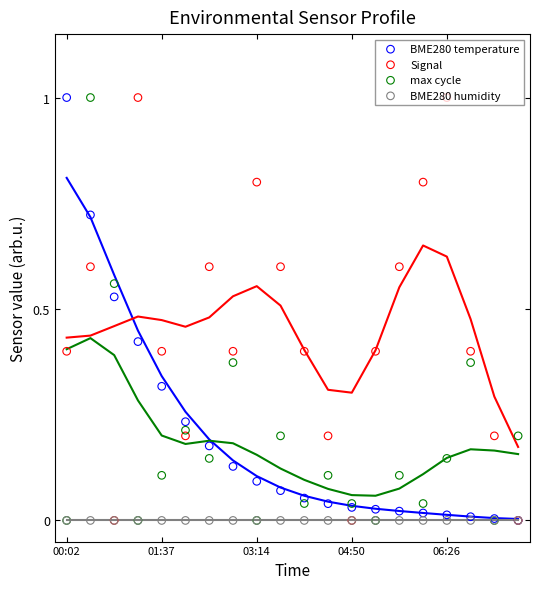

What are all the series names shown in the legend?

BME280 temperature, Signal, max cycle, BME280 humidity